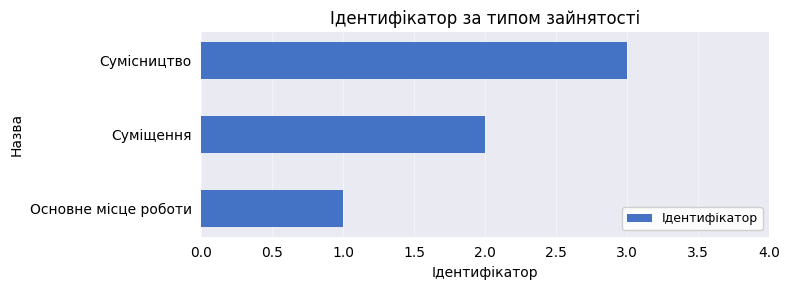

What is the sum of all values?

6